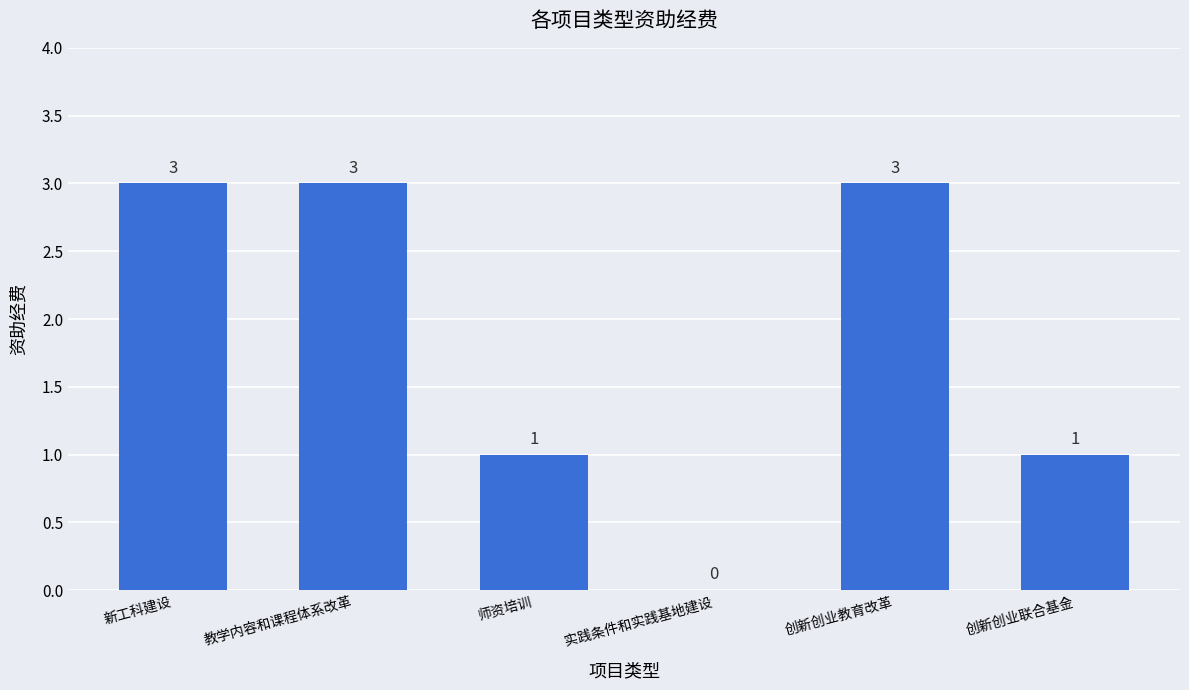

What is the difference between the values at 实践条件和实践基地建设 and 创新创业教育改革?

3